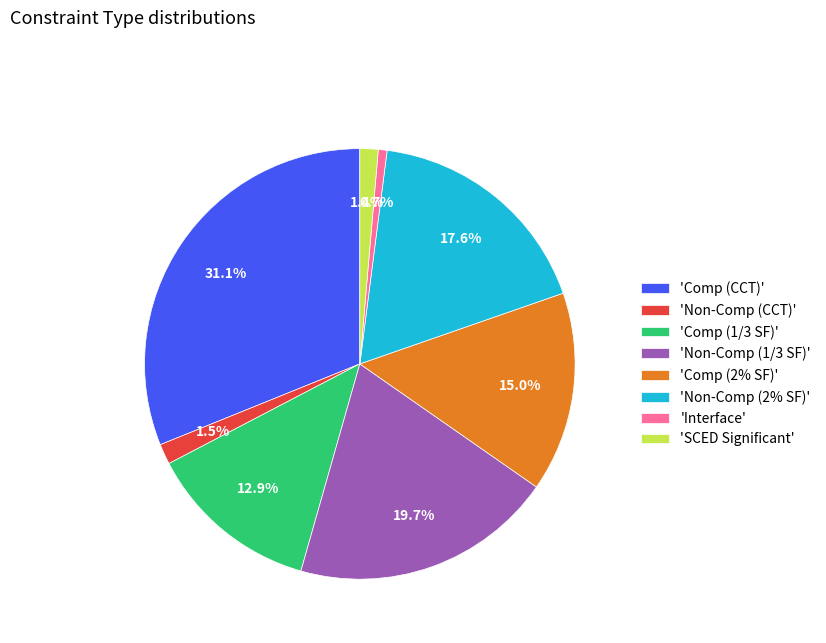

How many segments does this pie chart have?

8